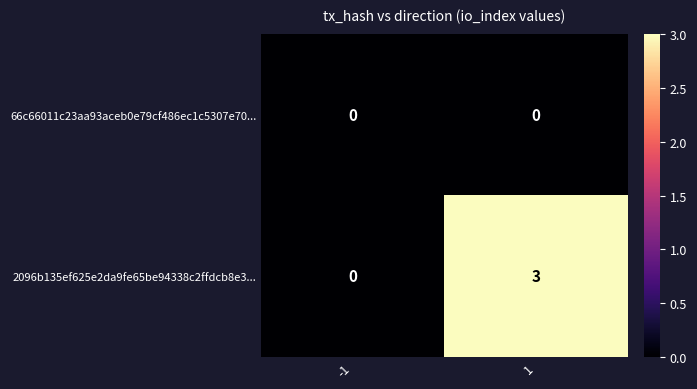

Reading left to right, transcribe all the data shown in this chart.

66c66011c23aa93aceb0e79cf486ec1c5307e70...: 0	0
2096b135ef625e2da9fe65be94338c2ffdcb8e3...: 0	3